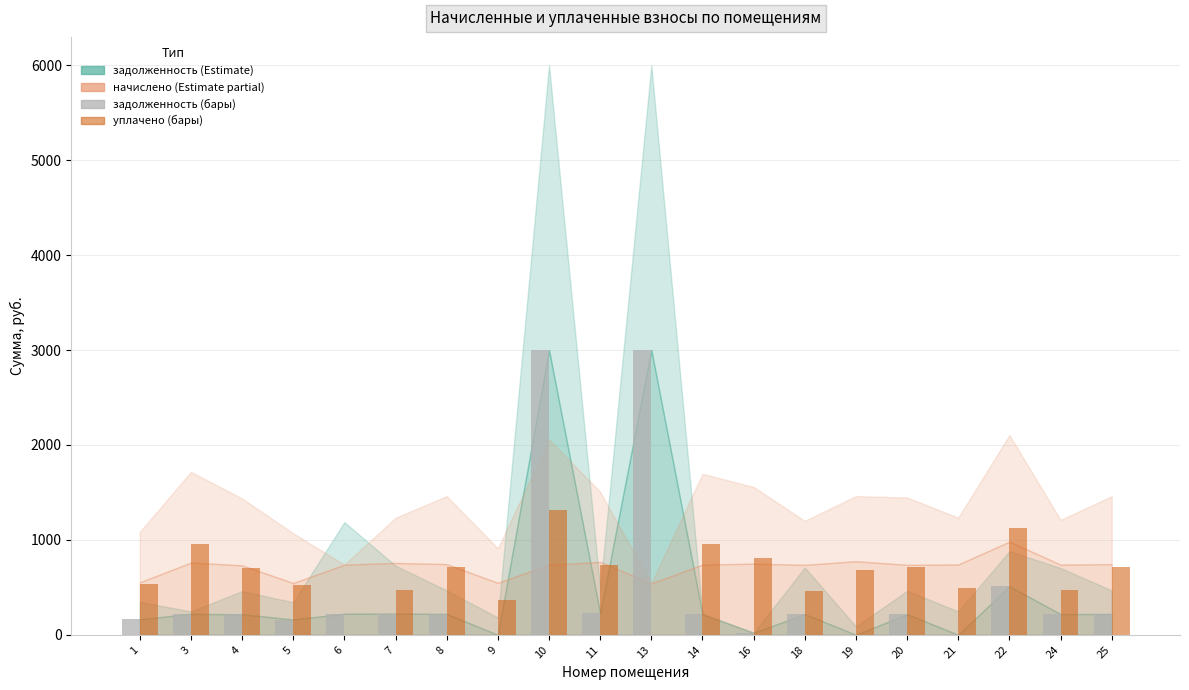

What is the sum of the уплачено (бары) values at 5 and 20?

1234.1